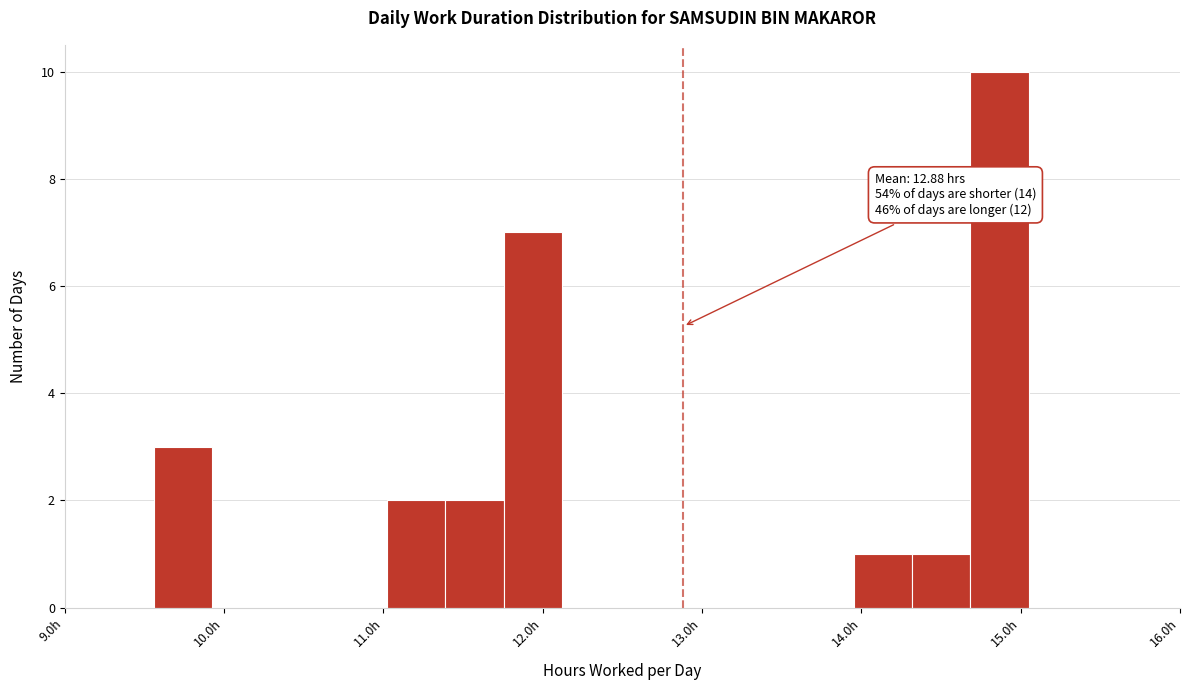

Around what value on the x-axis is the tallest bar? Give the approximate position of its centre, as read against the axis.

14.9